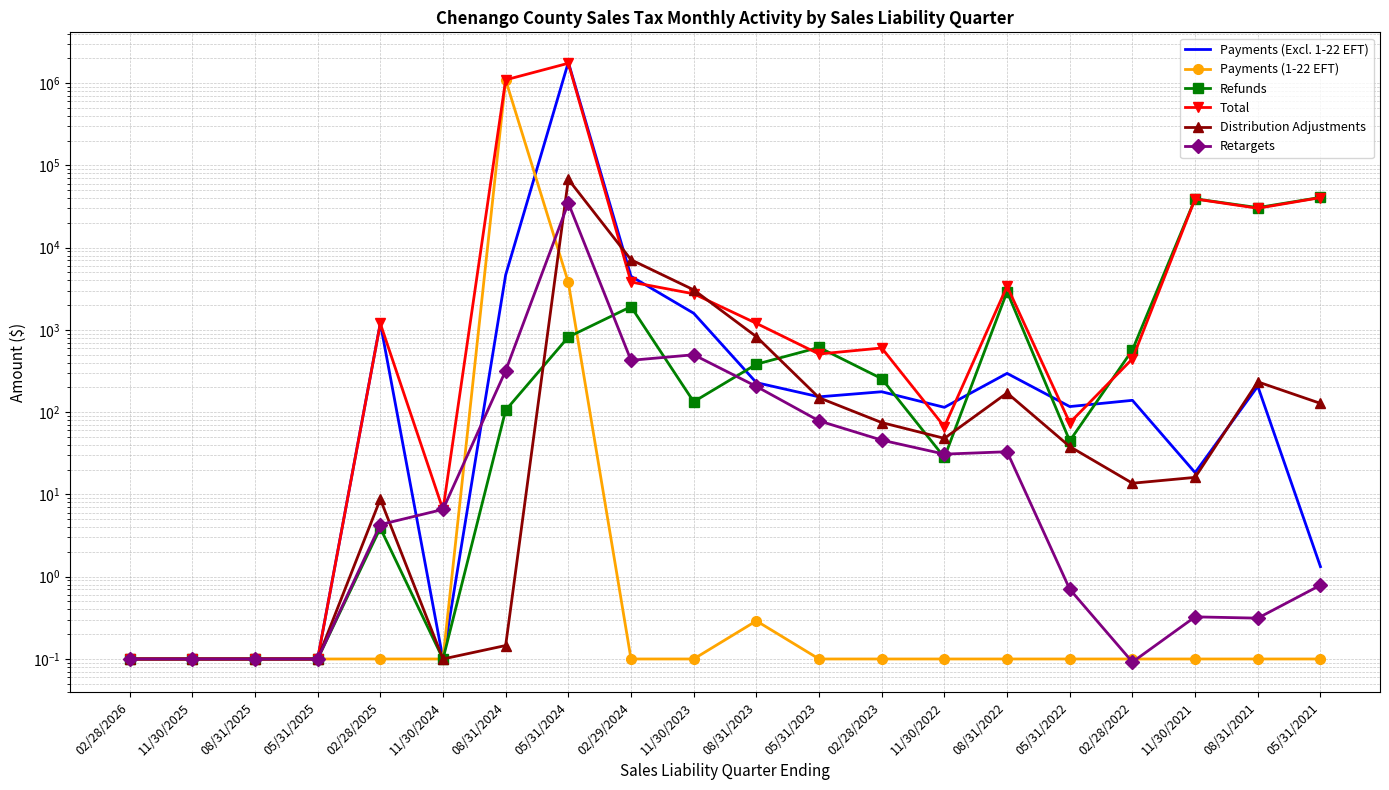

What is the value of the Payments (Excl. 1-22 EFT) point at the 14th from the left?

114.6